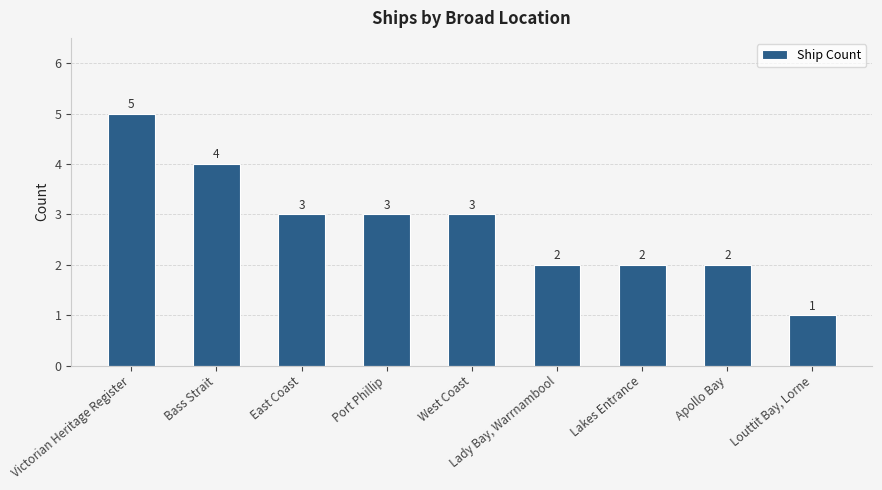

What is the label of the 5th bar from the left?

West Coast